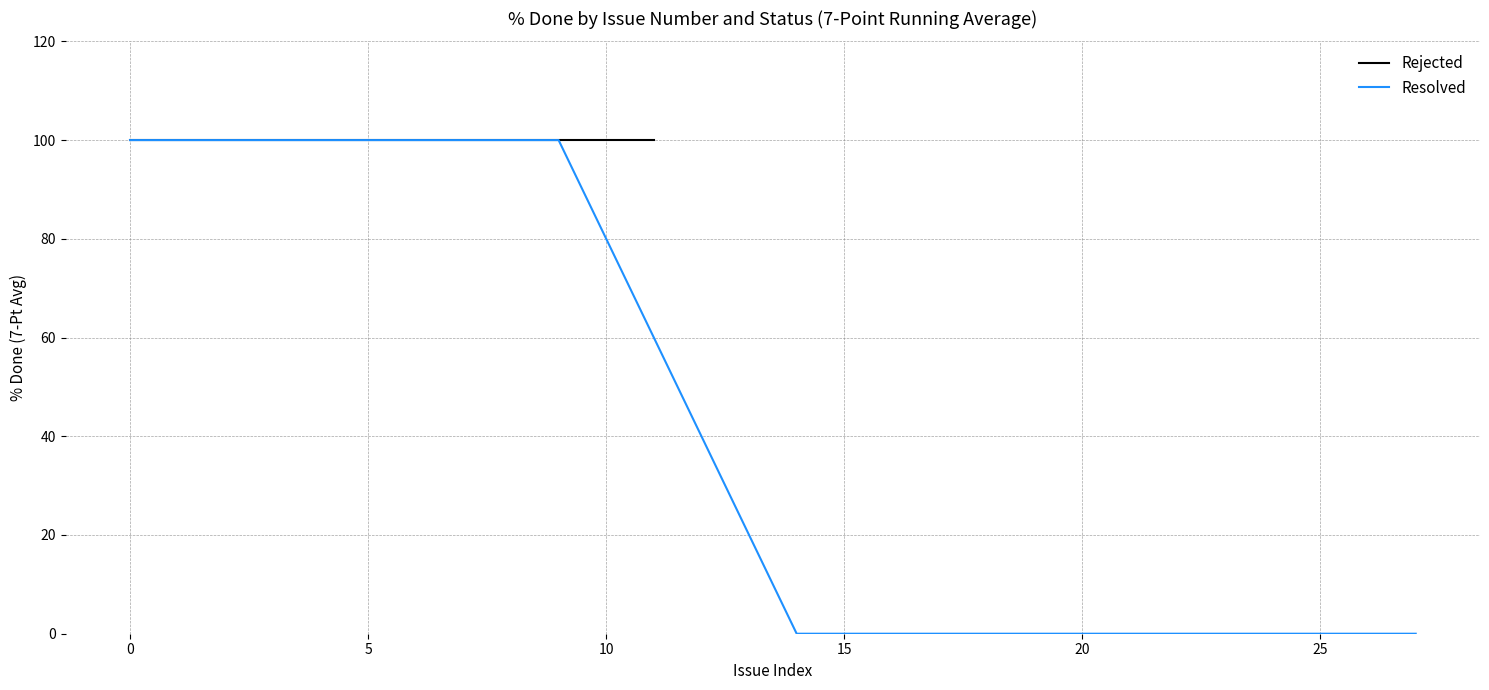

Which series has the largest range (max minus min)?

Resolved